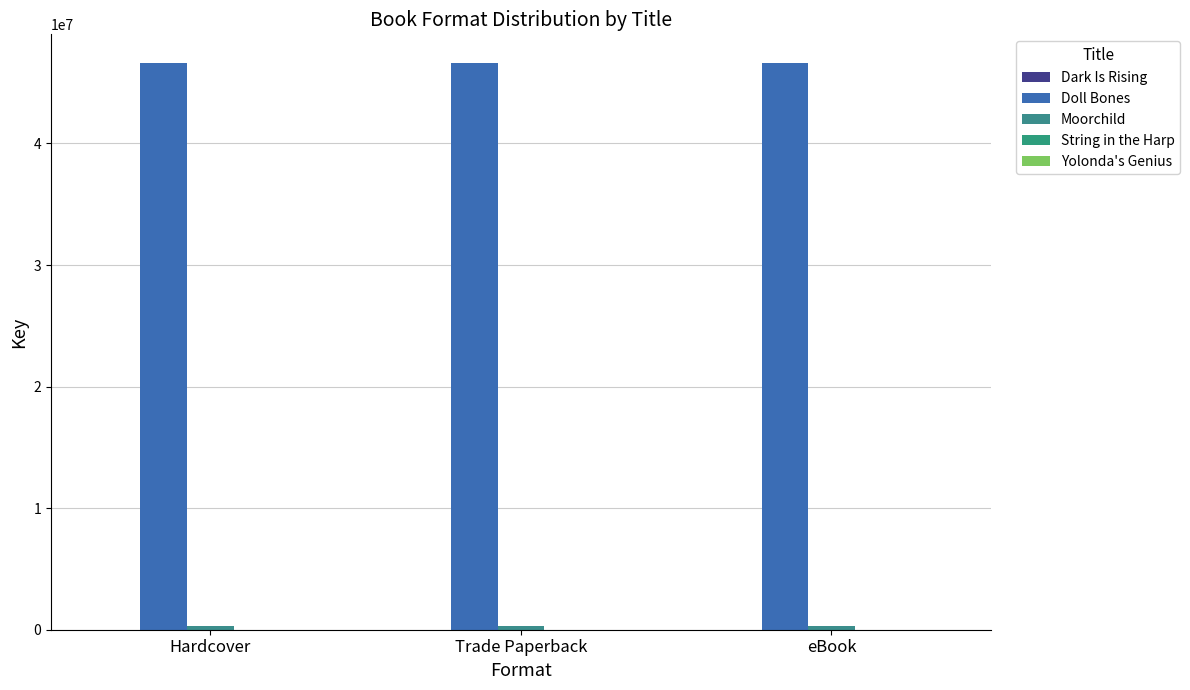

What is the minimum value shown in the chart?

6248